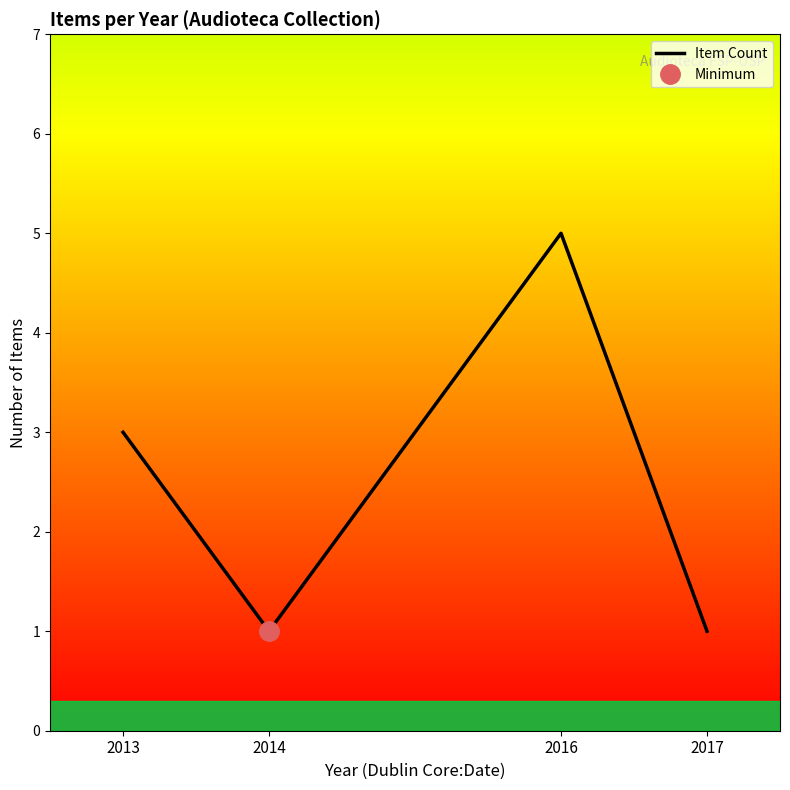

At which category does the data reach its first local peak?

2016